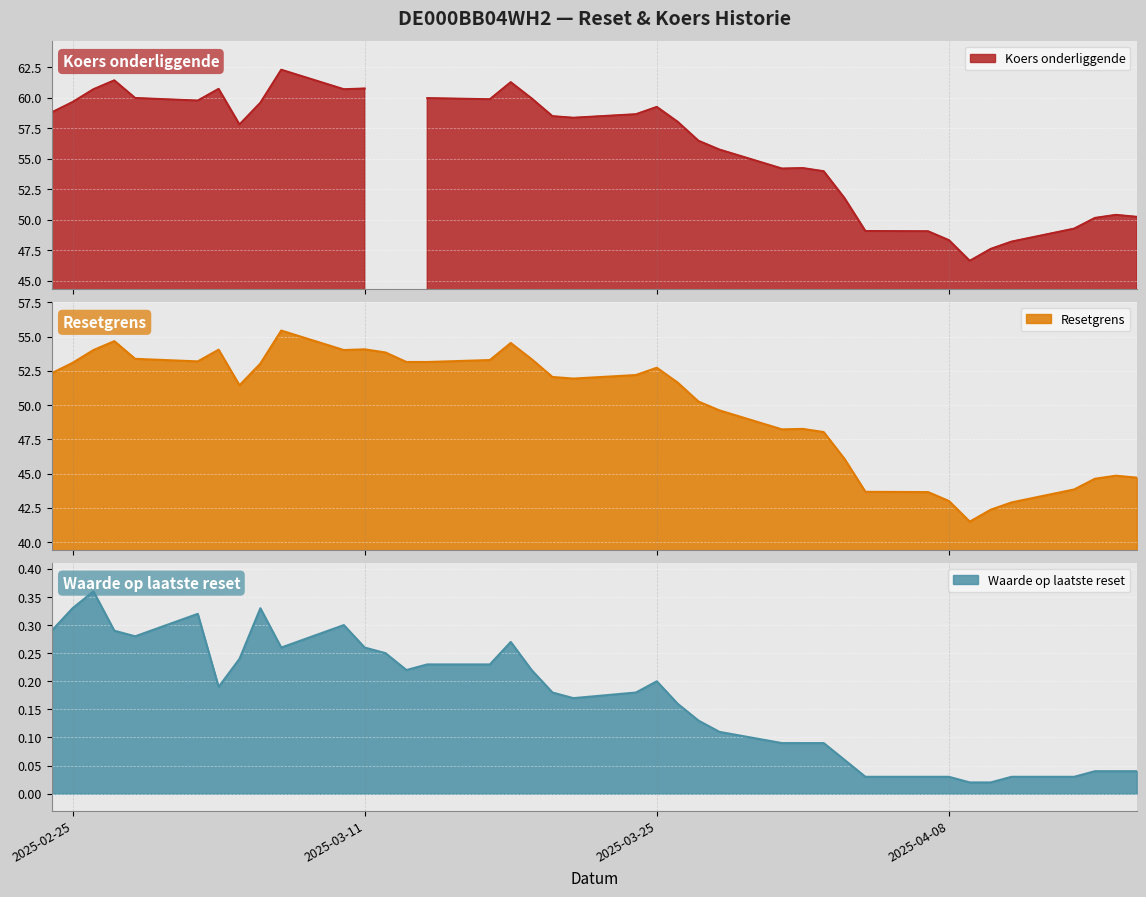

True or false: Waarde op laatste reset and Resetgrens cross at least once.

False